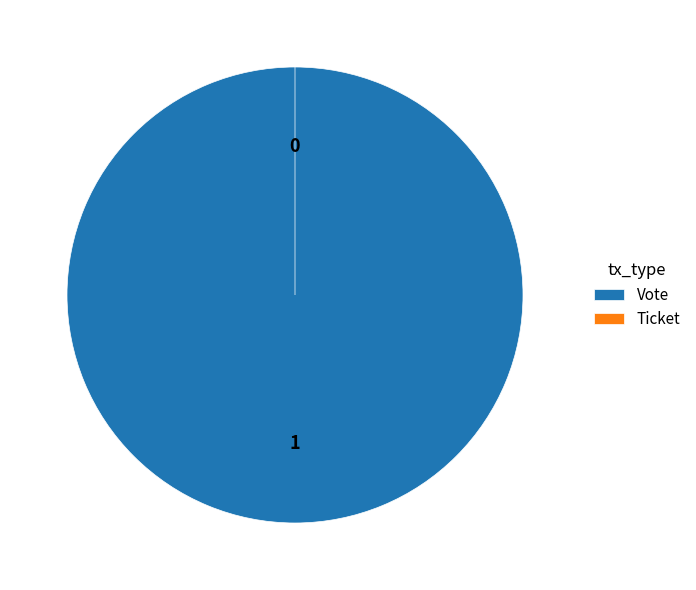

Does Ticket represent more than half of the total?

No